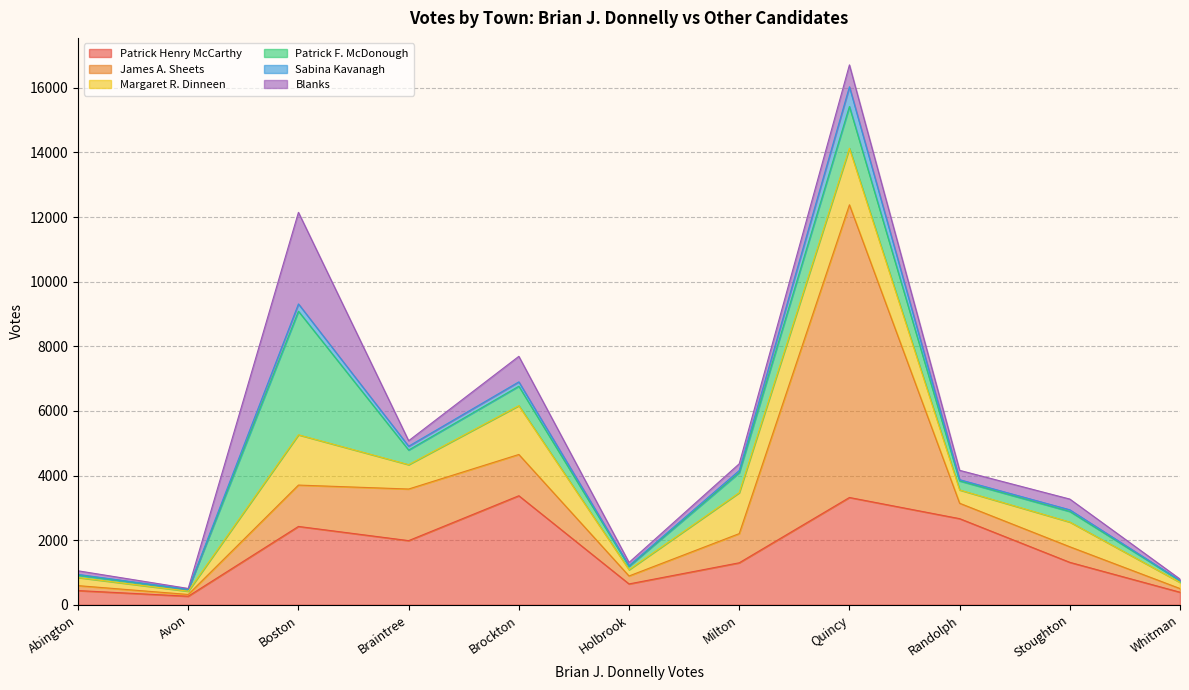

What is the minimum value for Patrick F. McDonough?

53